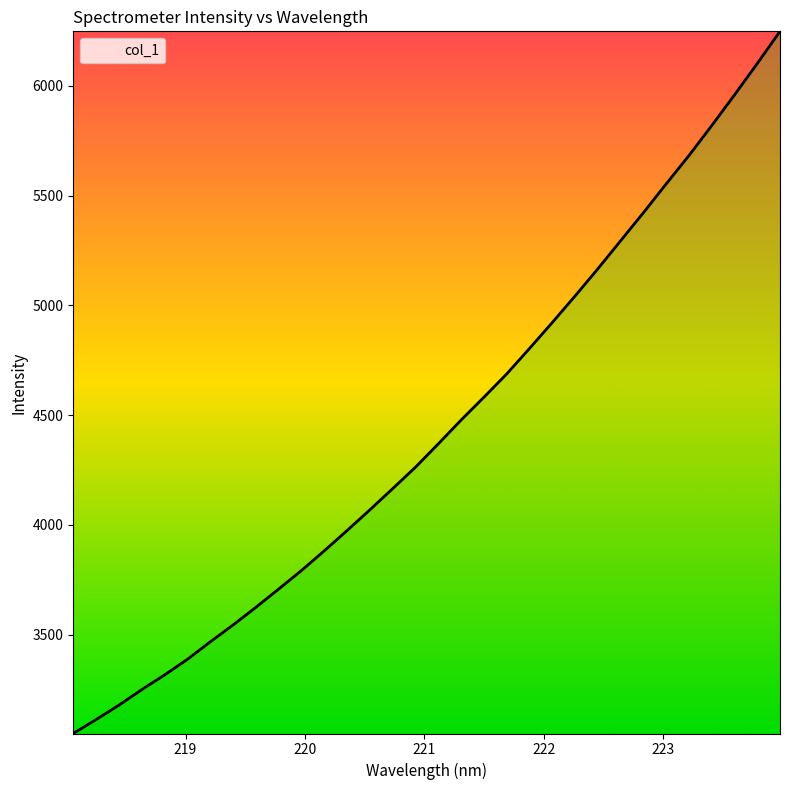

What is the difference between the second highest and second lowest values?

2989.1